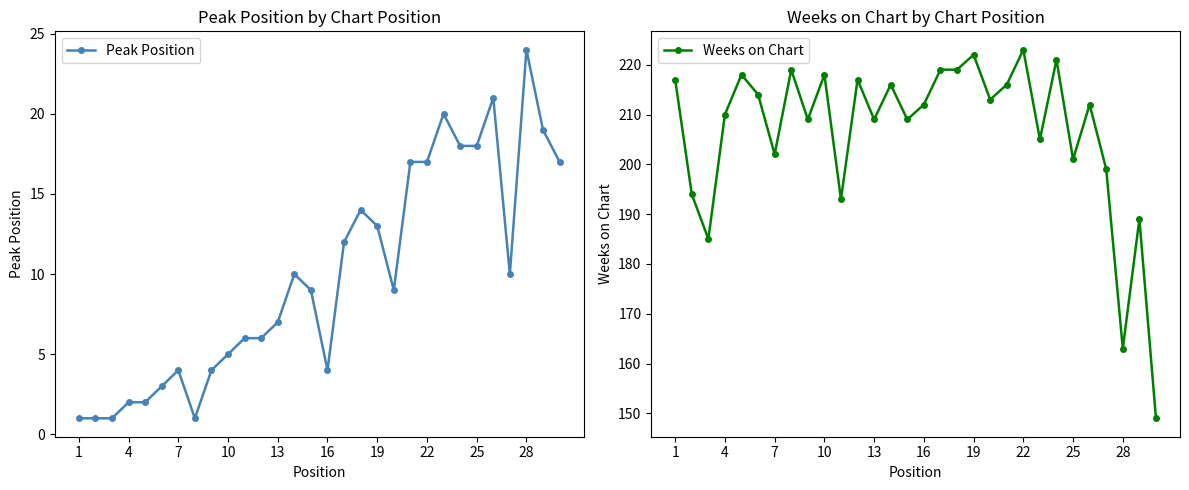

At which label does Peak Position reach its peak?

28